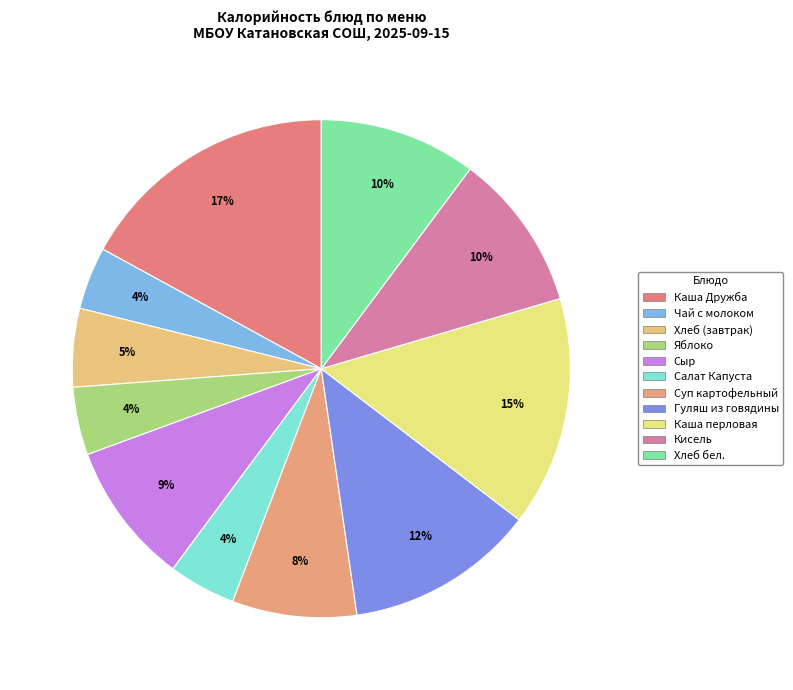

What is the ratio of the value at Каша Дружба to the value at Кисель?

1.7